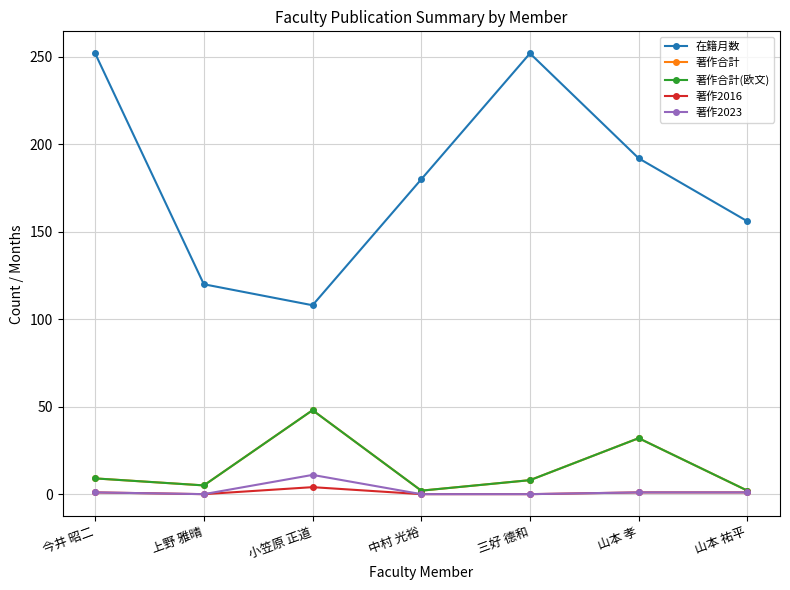

True or false: 著作合計 and 著作2016 intersect in this chart.

False